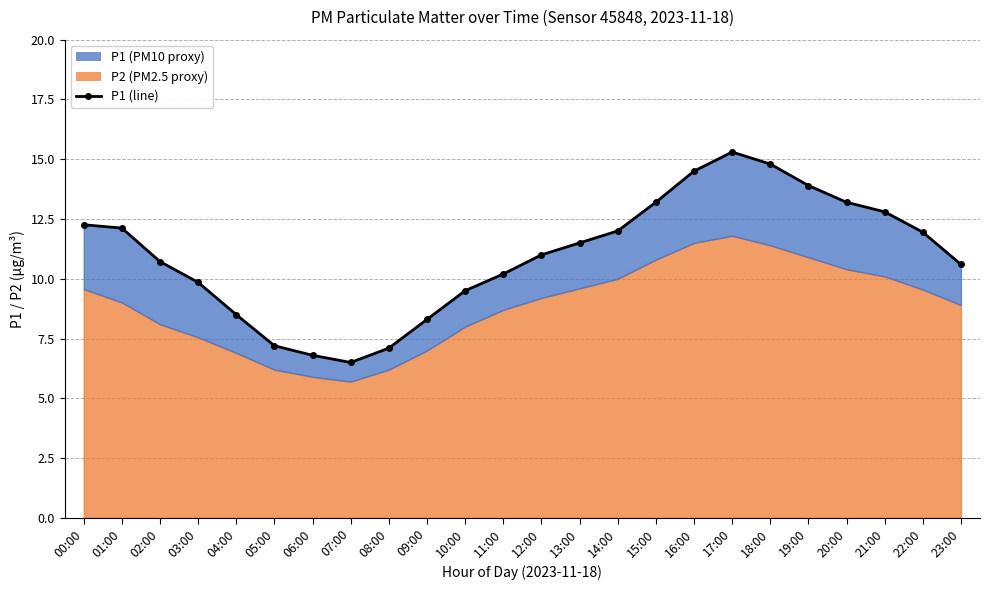

How many data points are above 11?

12